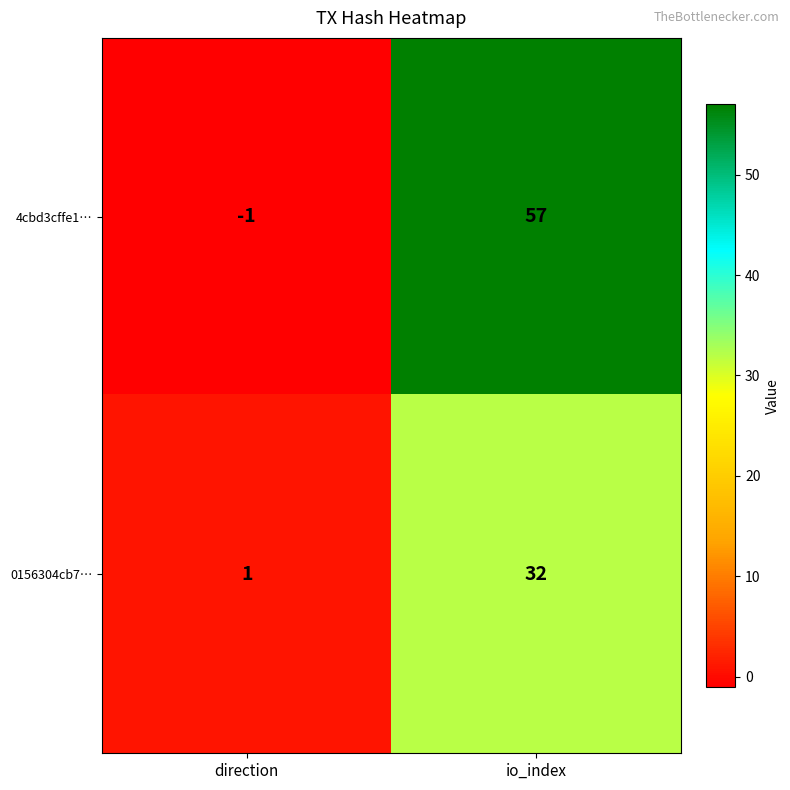

What is the spread (max minus min) of values at direction?

2